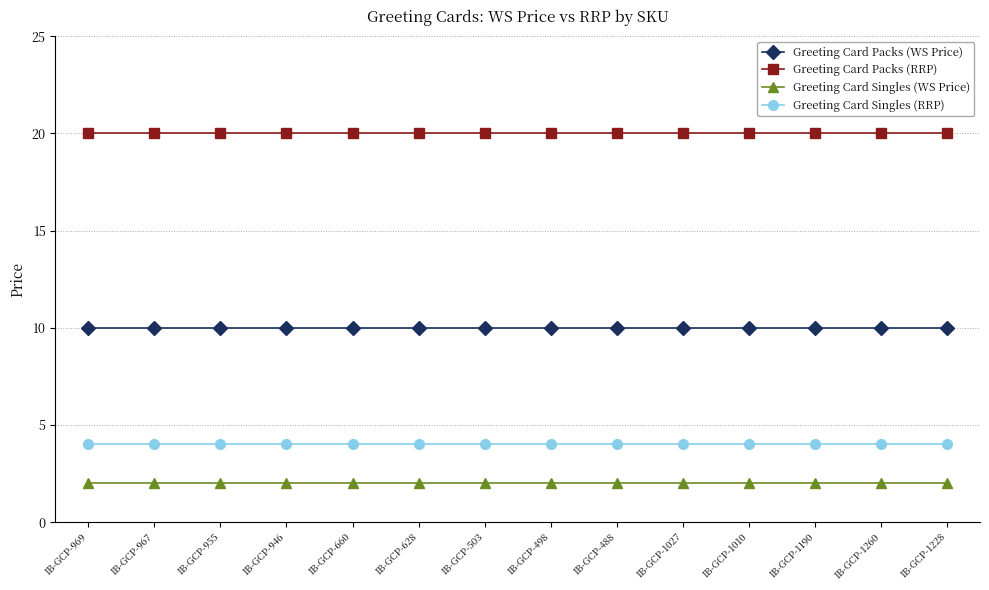

Reading left to right, transcribe all the data shown in this chart.

Greeting Card Packs (WS Price): IB-GCP-969=10	IB-GCP-967=10	IB-GCP-955=10	IB-GCP-946=10	IB-GCP-660=10	IB-GCP-628=10	IB-GCP-503=10	IB-GCP-498=10	IB-GCP-488=10	IB-GCP-1027=10	IB-GCP-1010=10	IB-GCP-1190=10	IB-GCP-1260=10	IB-GCP-1228=10
Greeting Card Packs (RRP): IB-GCP-969=20	IB-GCP-967=20	IB-GCP-955=20	IB-GCP-946=20	IB-GCP-660=20	IB-GCP-628=20	IB-GCP-503=20	IB-GCP-498=20	IB-GCP-488=20	IB-GCP-1027=20	IB-GCP-1010=20	IB-GCP-1190=20	IB-GCP-1260=20	IB-GCP-1228=20
Greeting Card Singles (WS Price): IB-GCP-969=2	IB-GCP-967=2	IB-GCP-955=2	IB-GCP-946=2	IB-GCP-660=2	IB-GCP-628=2	IB-GCP-503=2	IB-GCP-498=2	IB-GCP-488=2	IB-GCP-1027=2	IB-GCP-1010=2	IB-GCP-1190=2	IB-GCP-1260=2	IB-GCP-1228=2
Greeting Card Singles (RRP): IB-GCP-969=4	IB-GCP-967=4	IB-GCP-955=4	IB-GCP-946=4	IB-GCP-660=4	IB-GCP-628=4	IB-GCP-503=4	IB-GCP-498=4	IB-GCP-488=4	IB-GCP-1027=4	IB-GCP-1010=4	IB-GCP-1190=4	IB-GCP-1260=4	IB-GCP-1228=4